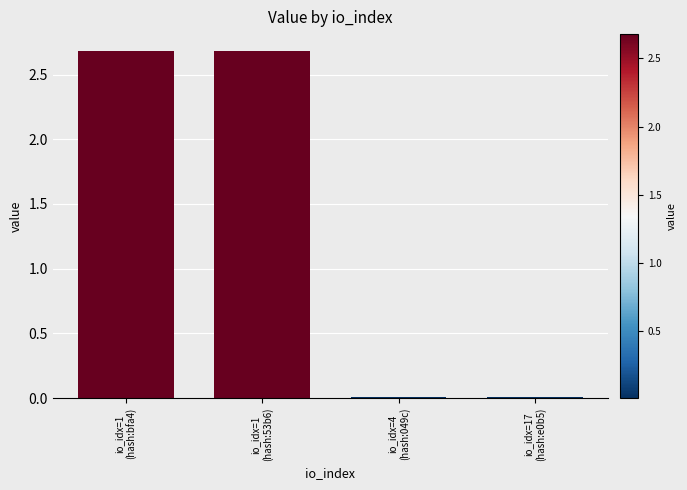

What is the sum of all values?

5.4